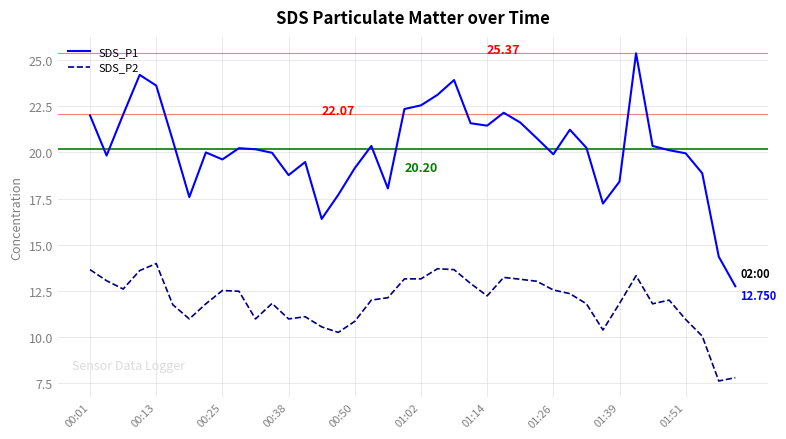

True or false: SDS_P1 and SDS_P2 cross at least once.

False